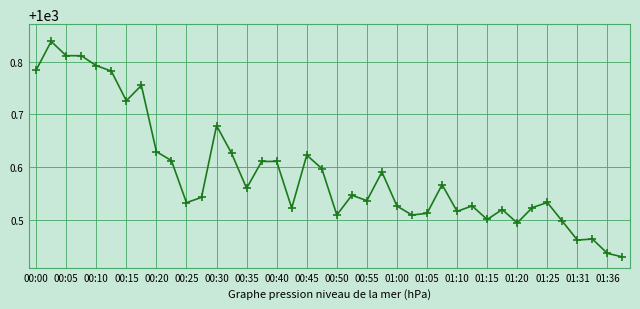

What is the difference between the second highest and minimum values?

0.4